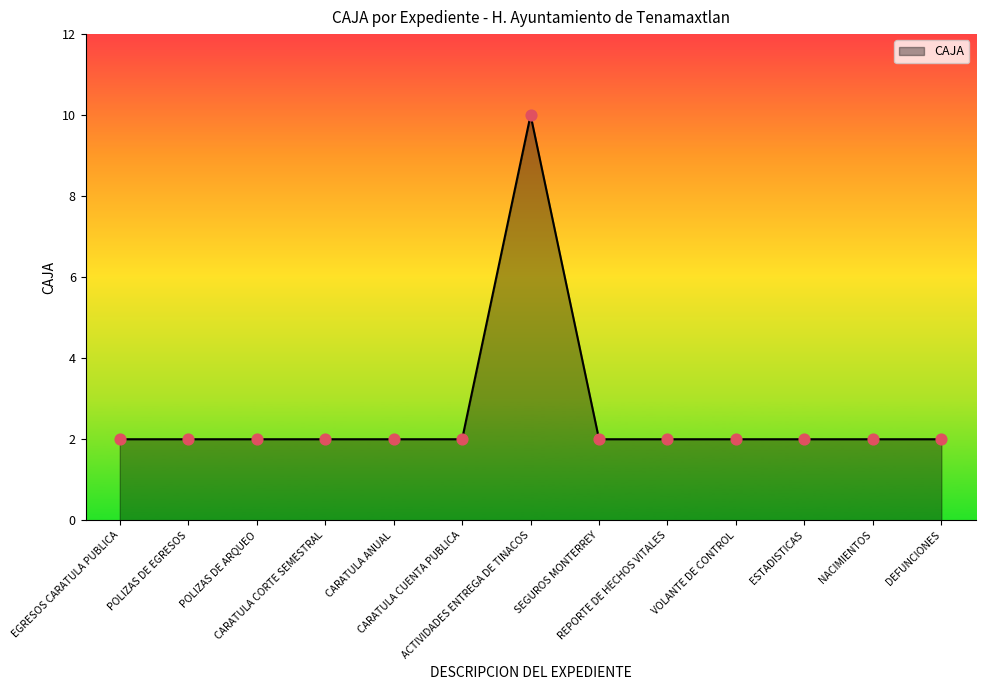

What is the greatest value displayed?

10